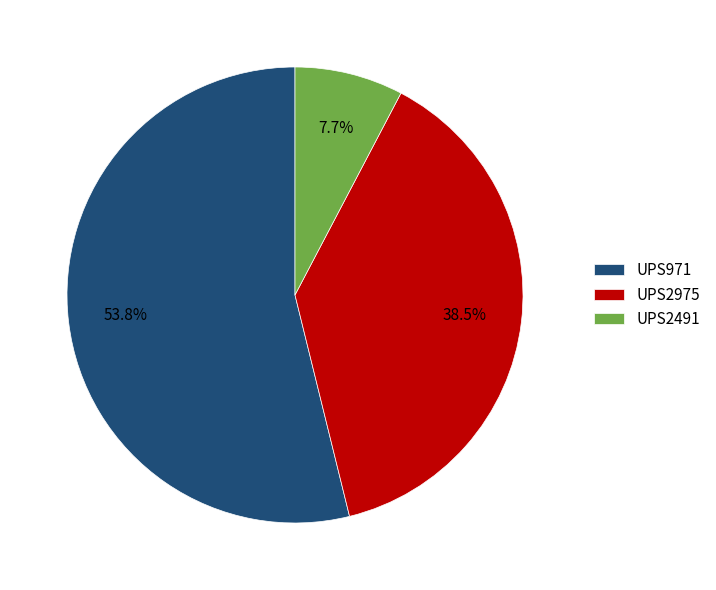

Combined, what portion of the pie is UPS2491 and UPS971?

61.5%